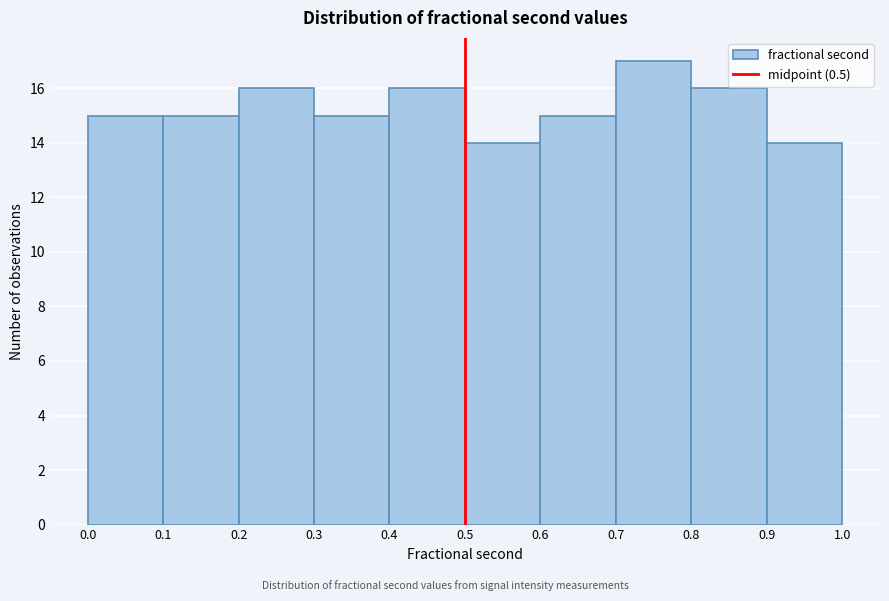

Over which range of the x-axis is the bar tallest?

0.7 to 0.8